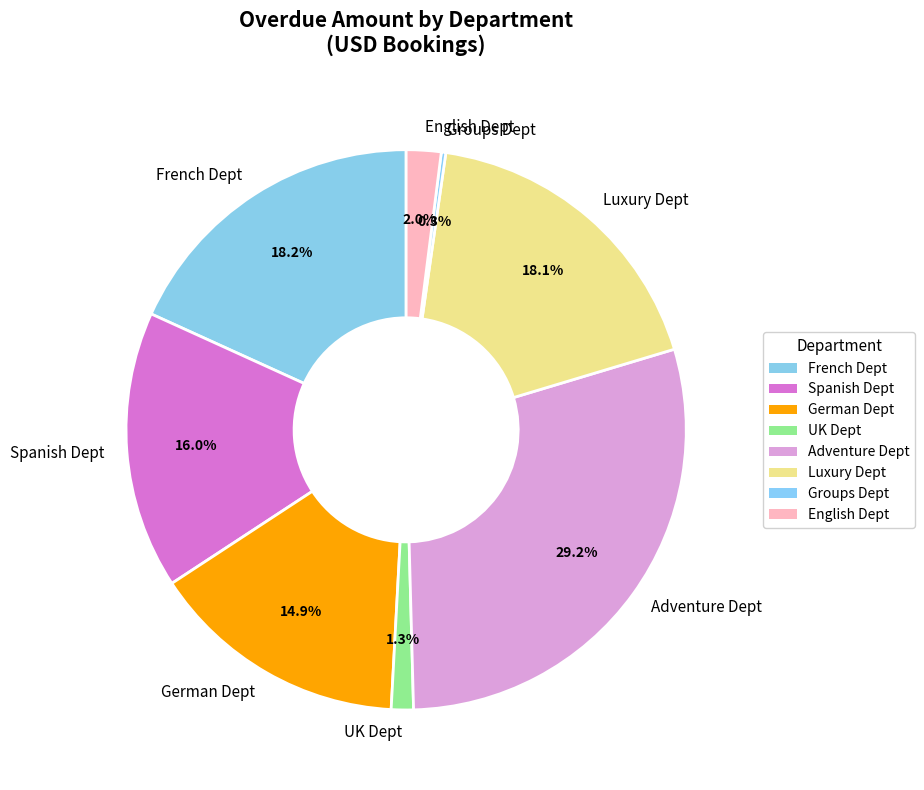

Is there any slice that represents more than half of the pie?

No